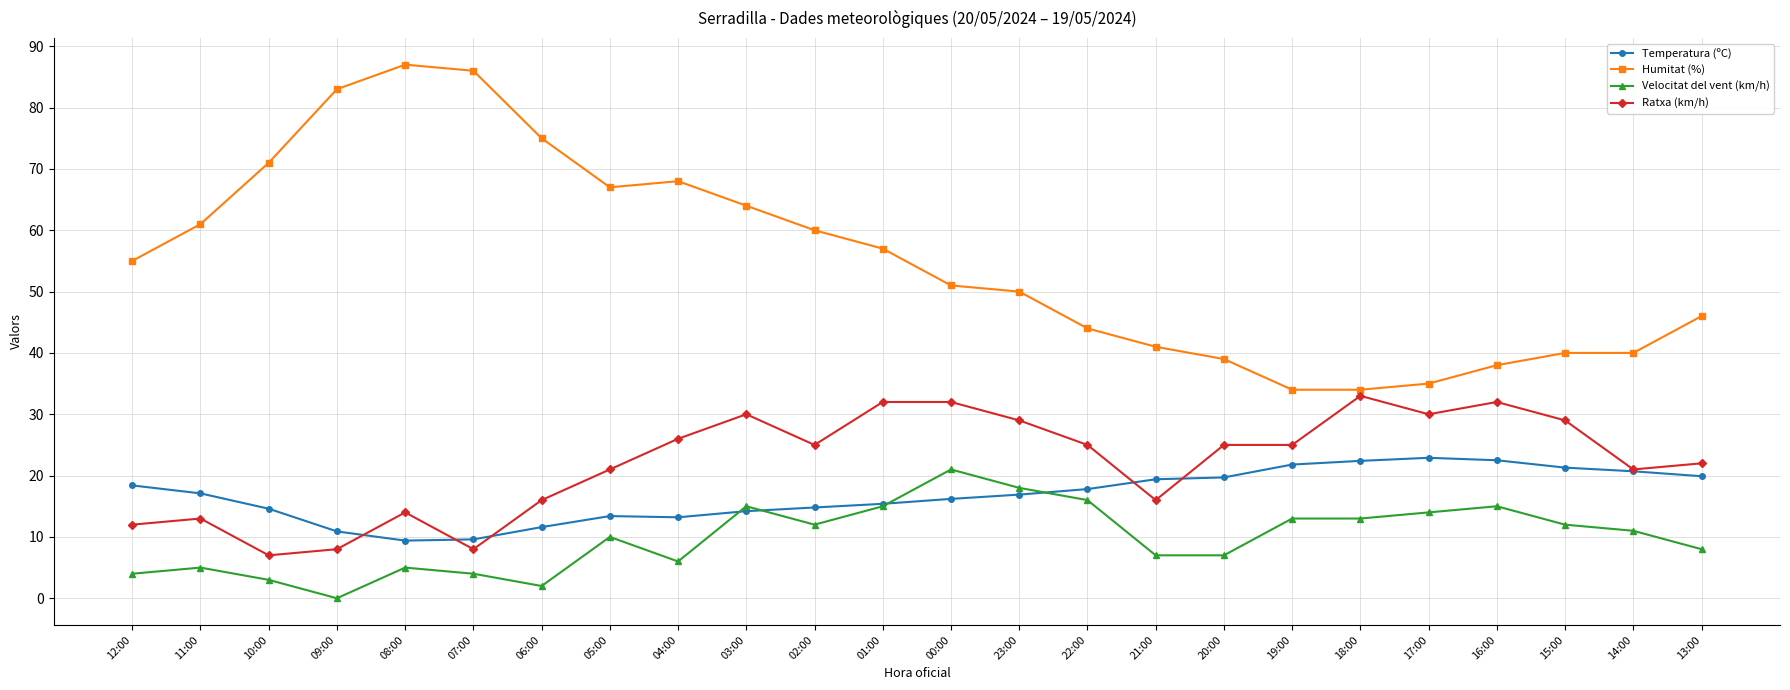

The value of Temperatura (ºC) at 19:00 is 21.8. True or false?

True